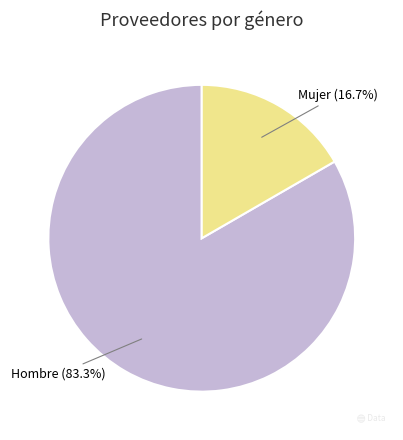

What percentage do Hombre and Mujer together represent?

100.0%